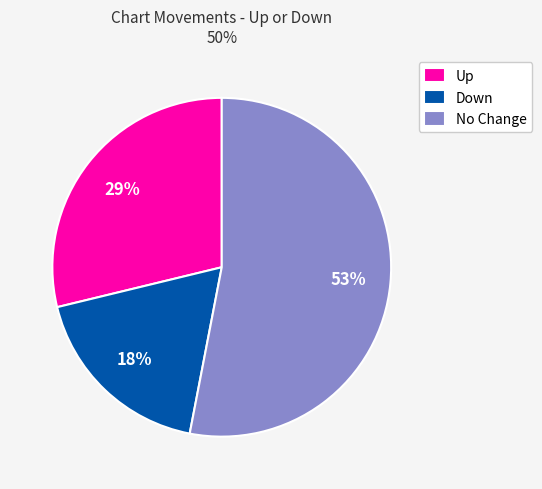

How many slices are in this pie chart?

3